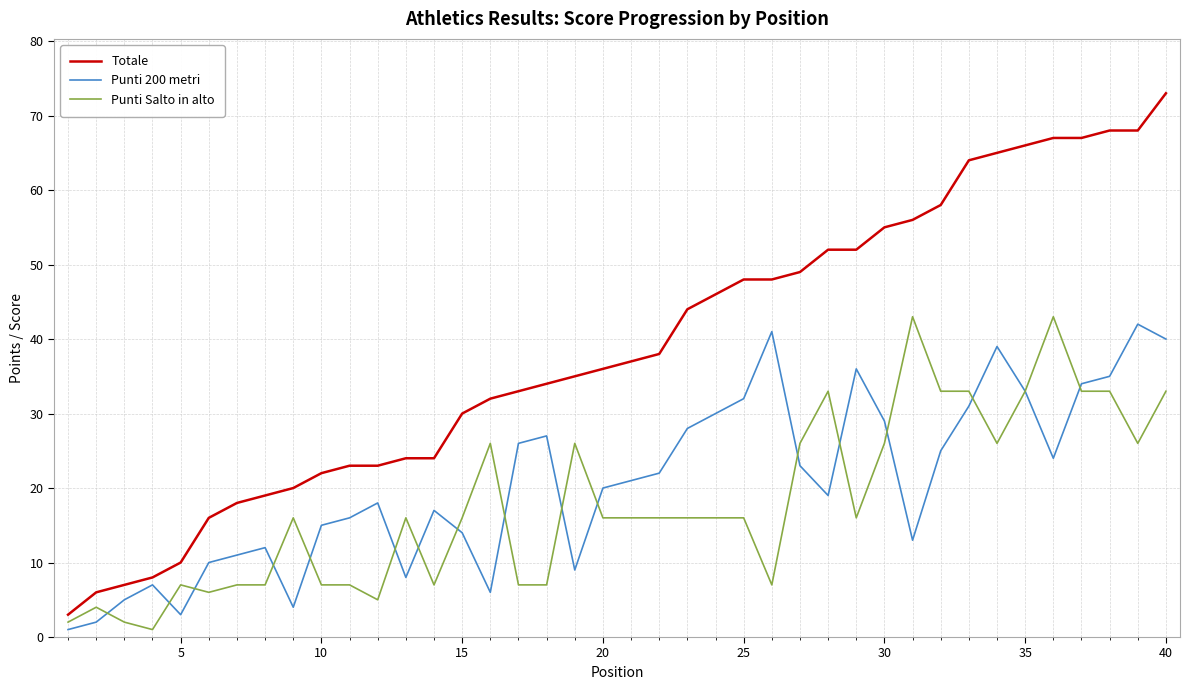

Which series has the largest total across all categories?

Totale